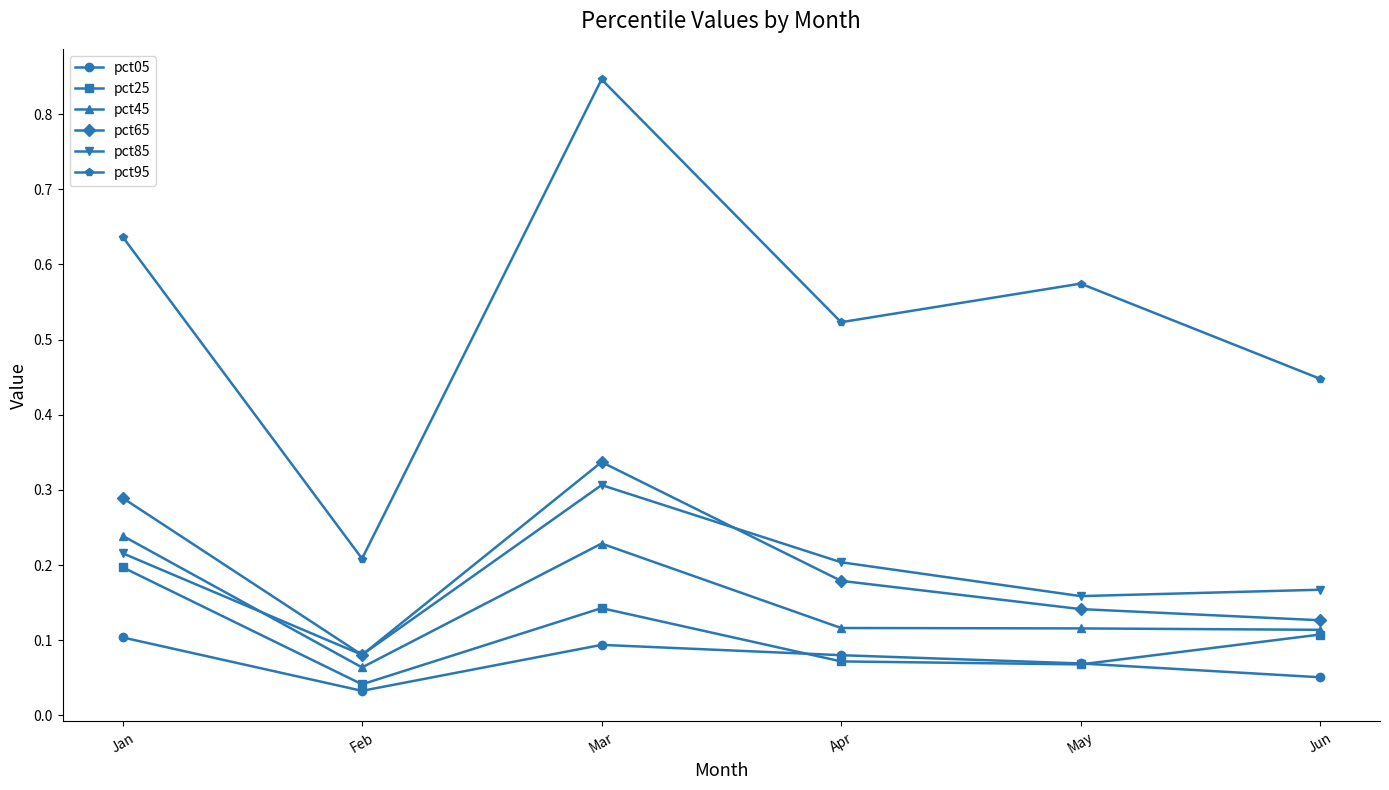

True or false: pct05 and pct45 intersect in this chart.

False